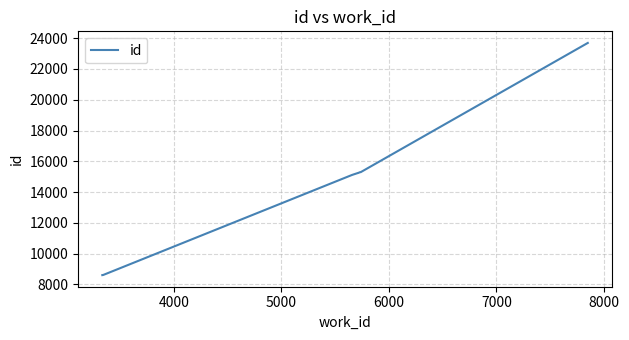

What is the difference between the maximum and minimum values?

15082